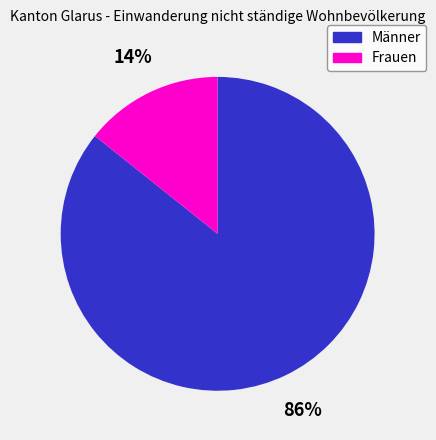

To the nearest percent, what is the average slice percentage?

50%